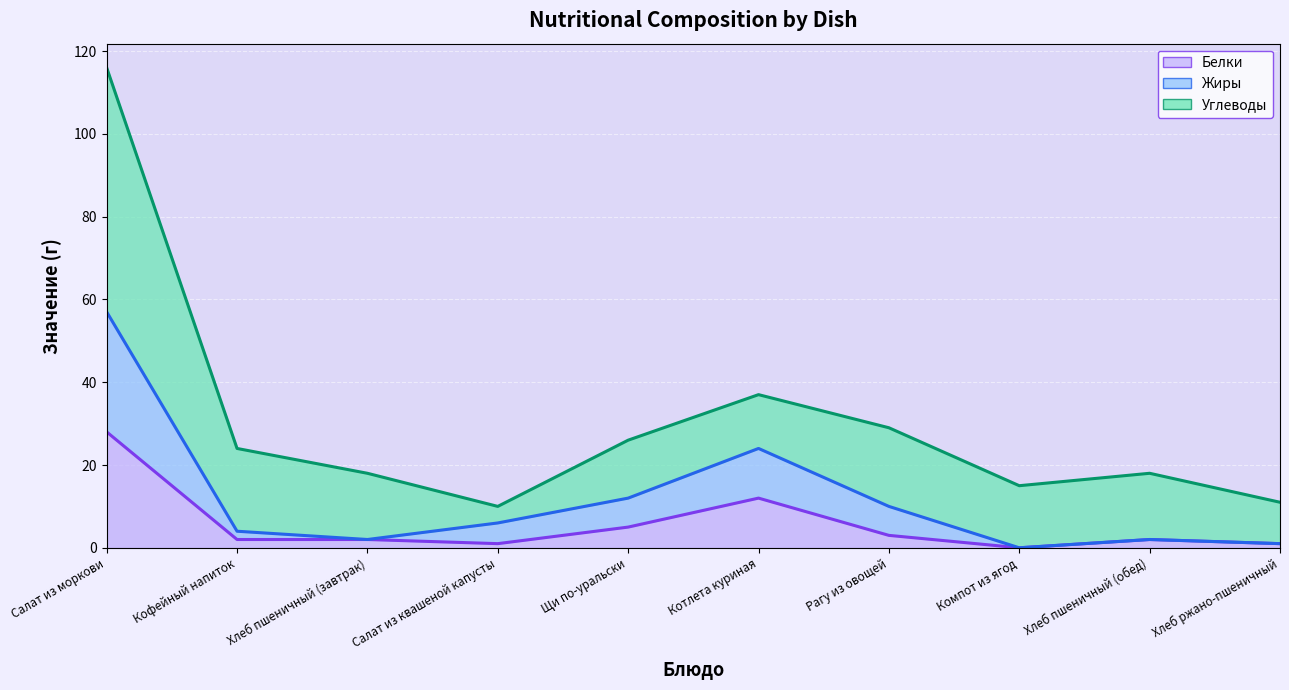

True or false: Жиры and Белки cross at least once.

False